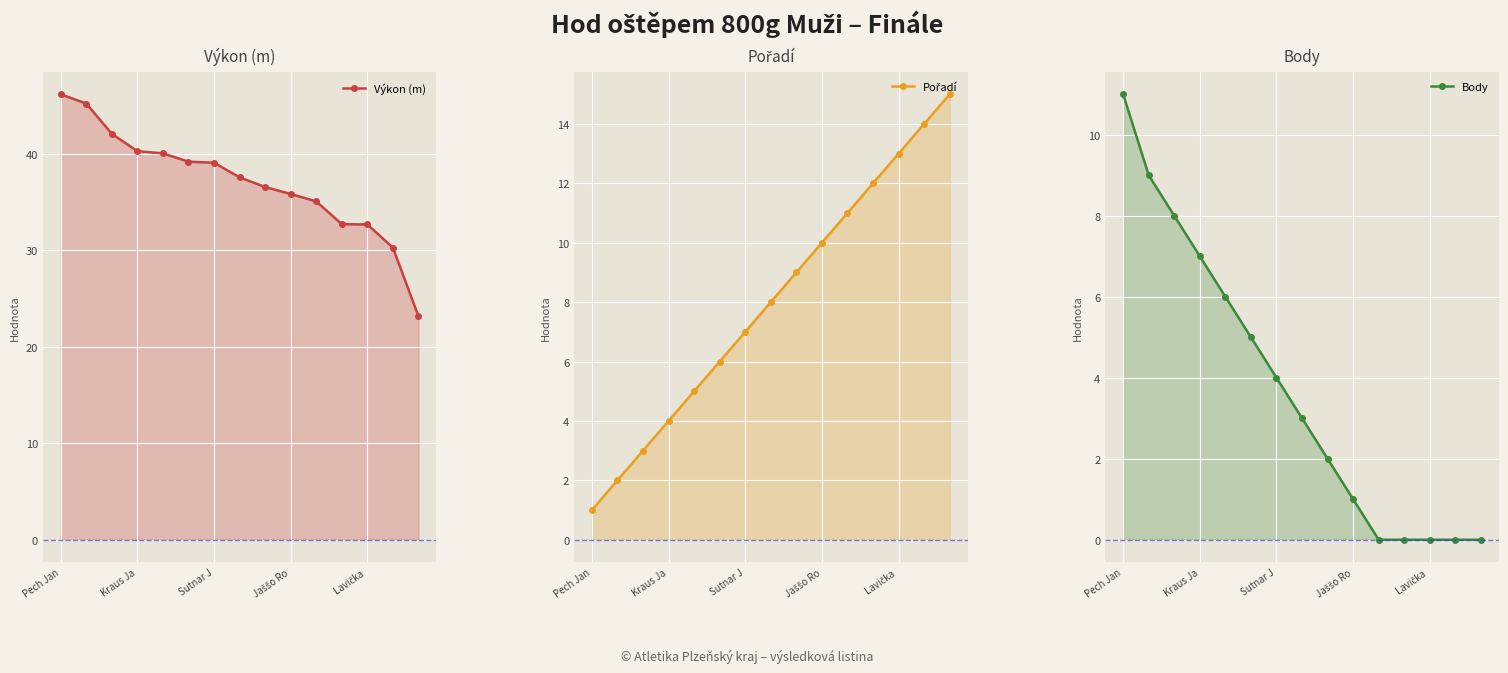

Which category has the highest value across all series?

Pech Jan